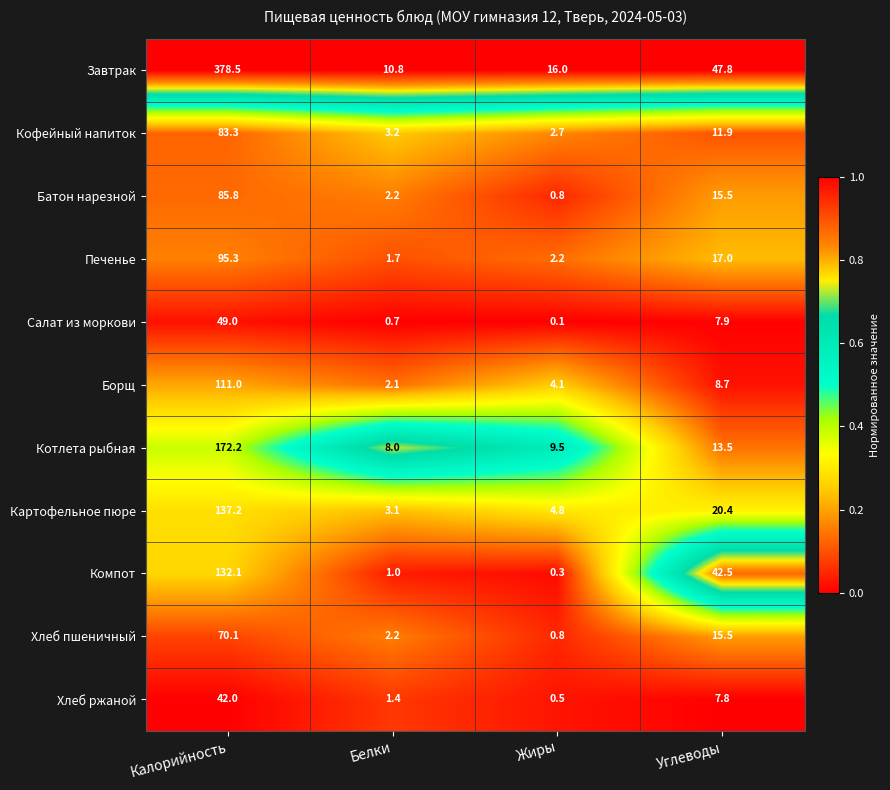

True or false: Хлеб пшеничный has a value of 15.5 at Углеводы.

True